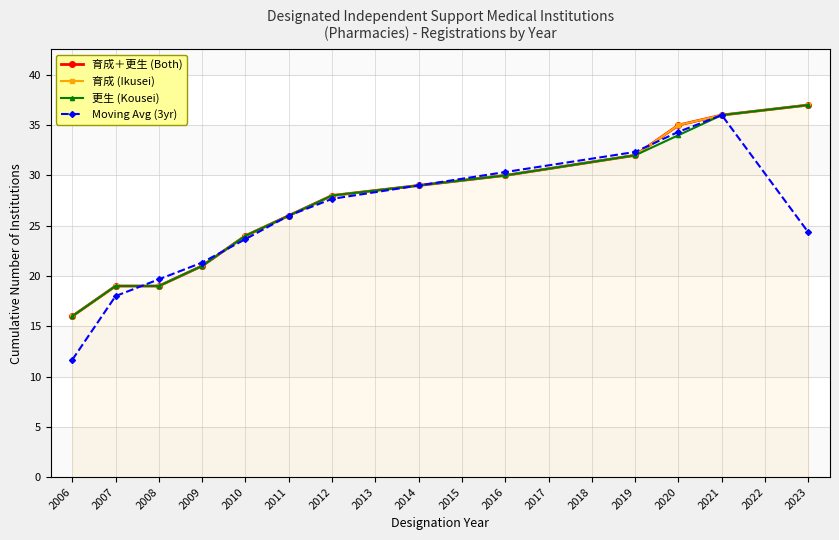

List the series in order of their peak value, lowest first.

Moving Avg (3yr), 育成＋更生 (Both), 育成 (Ikusei), 更生 (Kousei)